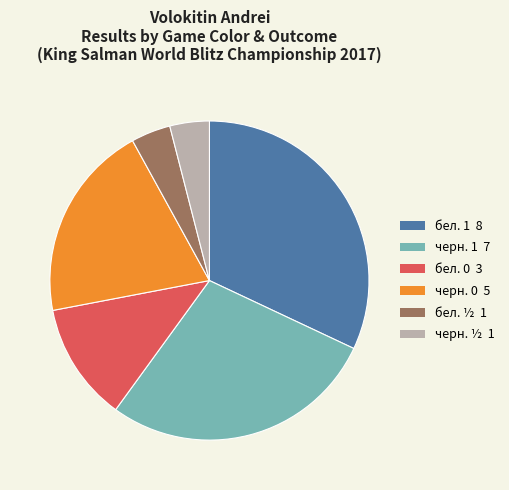

Is there a majority slice in this chart?

No